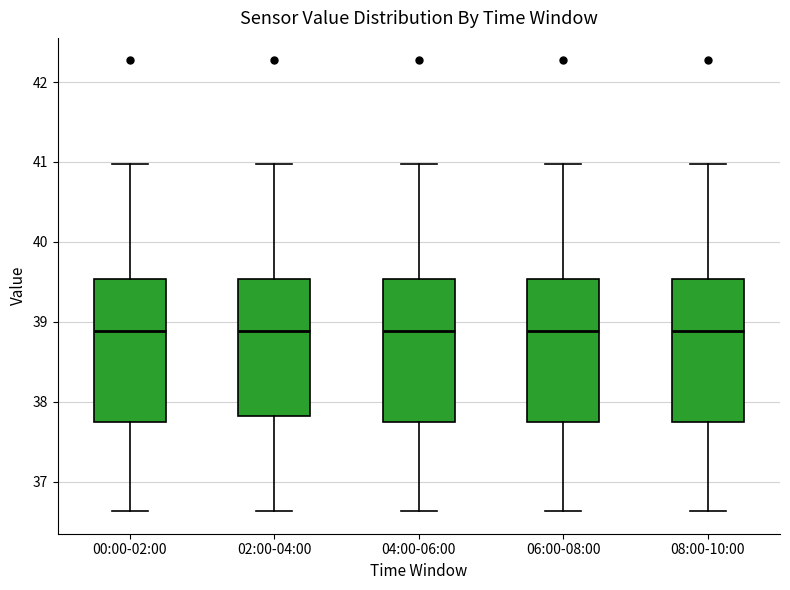

Reading left to right, read every box against the y-axis: the position of its median line, the range the box covers, and the ends of its whiskers. The values are not printed on the chart, so give them approximately, as read against the axis.

00:00-02:00: median 38.9, box 37.7 to 39.5, whiskers 36.6 to 41.0
02:00-04:00: median 38.9, box 37.8 to 39.5, whiskers 36.6 to 41.0
04:00-06:00: median 38.9, box 37.7 to 39.5, whiskers 36.6 to 41.0
06:00-08:00: median 38.9, box 37.7 to 39.5, whiskers 36.6 to 41.0
08:00-10:00: median 38.9, box 37.7 to 39.5, whiskers 36.6 to 41.0